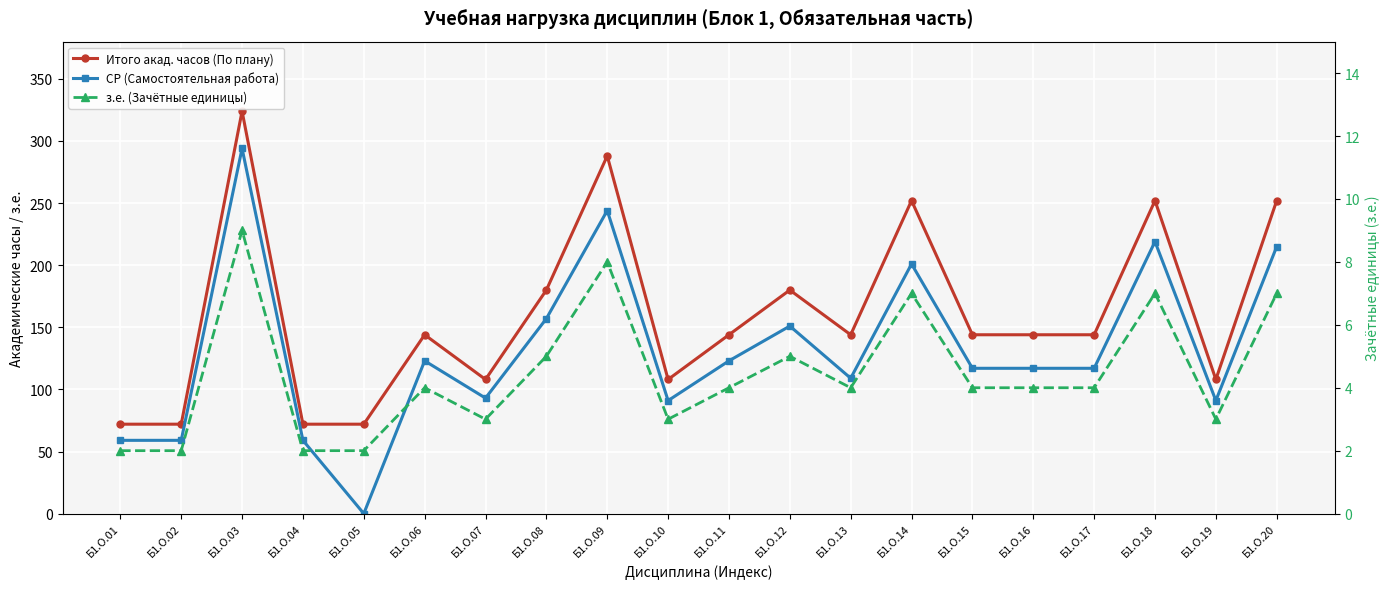

True or false: Итого акад. часов (По плану) has a value of 238 at Б1.О.15.

False